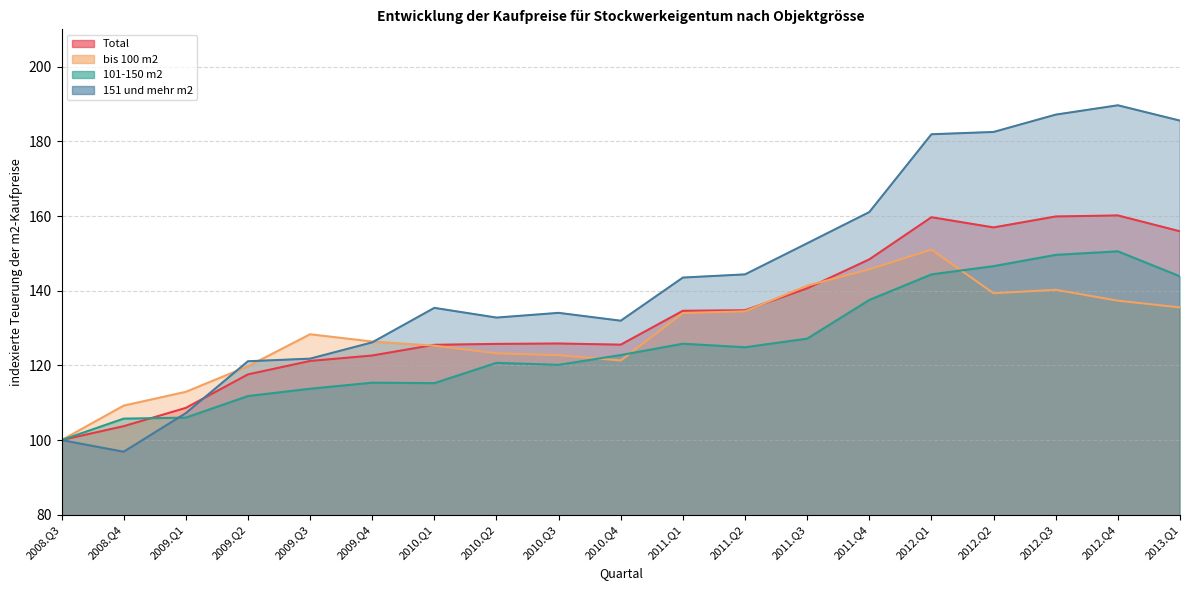

Rank the series by their average value, from highest to lowest.

151 und mehr m2, Total, bis 100 m2, 101-150 m2